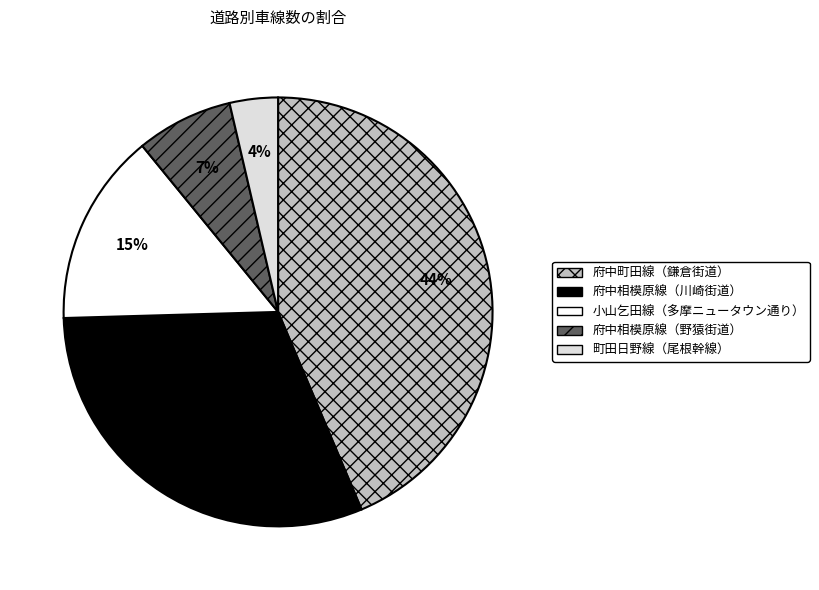

Does 町田日野線（尾根幹線） account for over 50% of the chart?

No